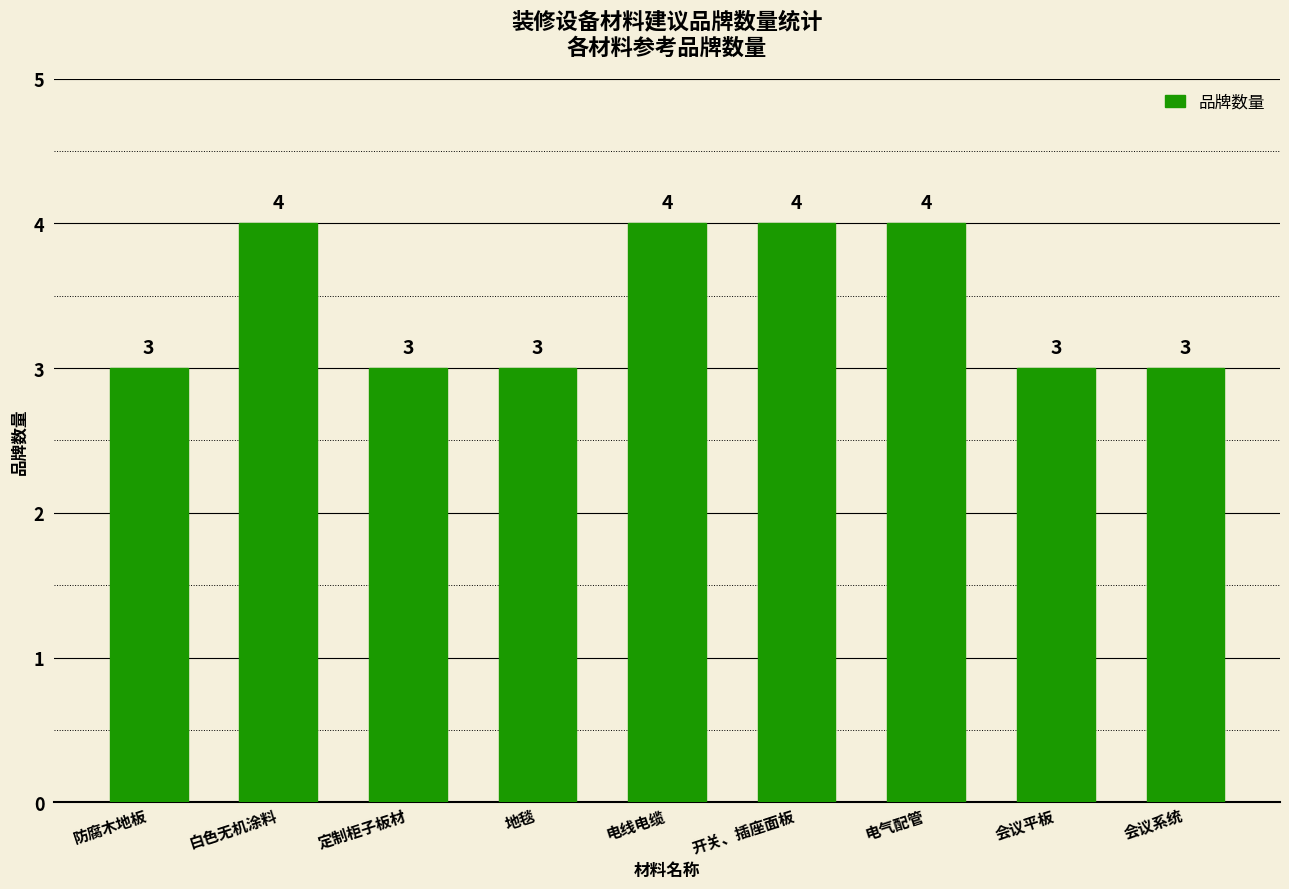

What is the label of the 6th bar from the left?

开关、插座面板